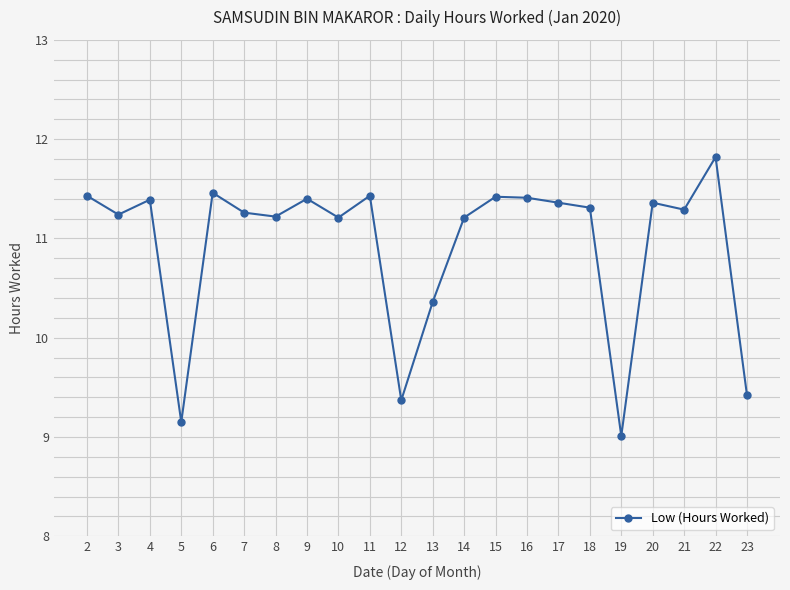

True or false: there are more than 0 points higher than both neighbors.

True